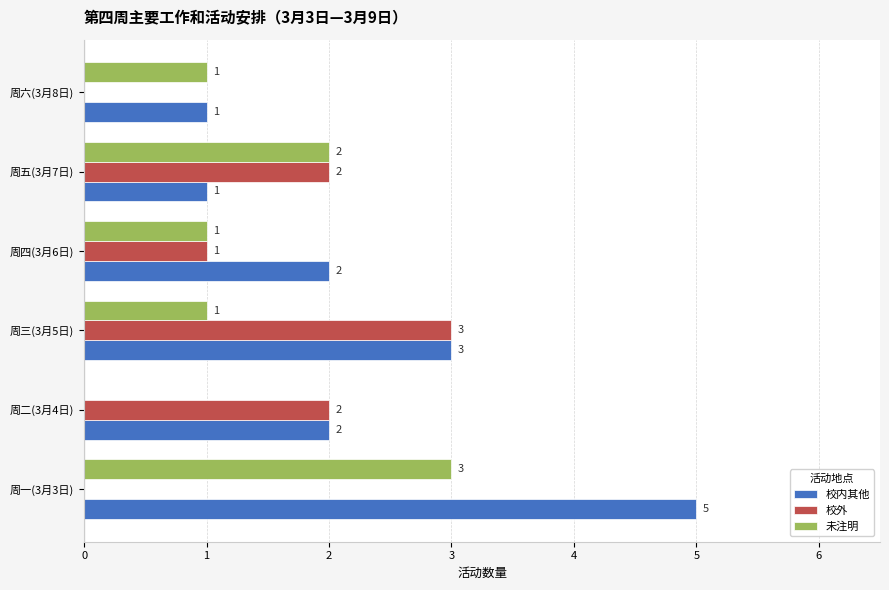

How many data points does each series have?

6